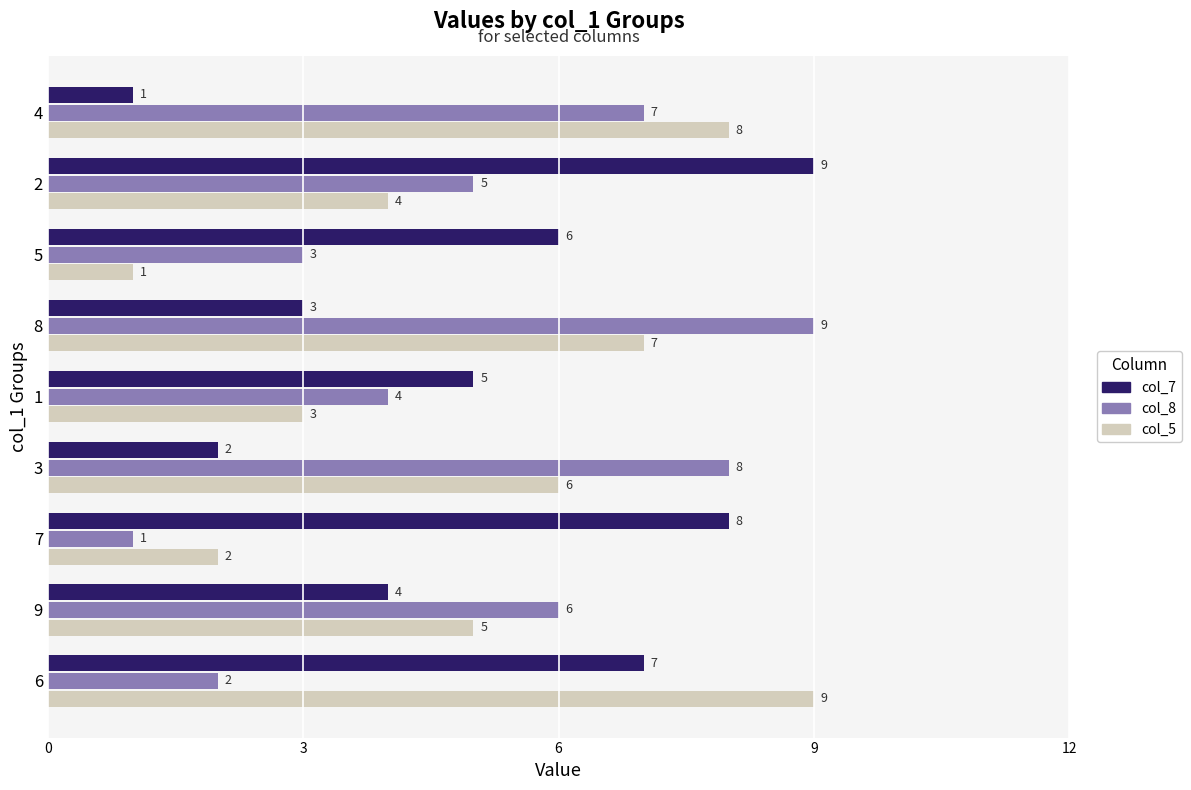

At which label is col_8 closest to 5?

2